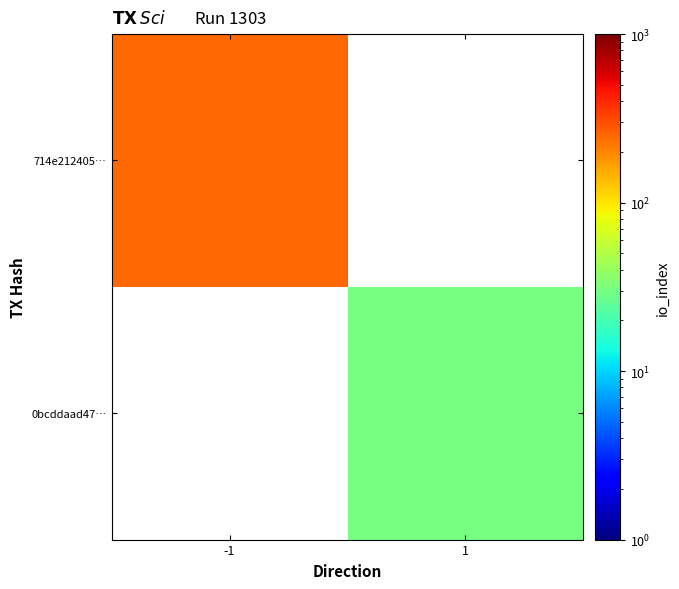

What value does the 714e212405… series have at -1?

249.0